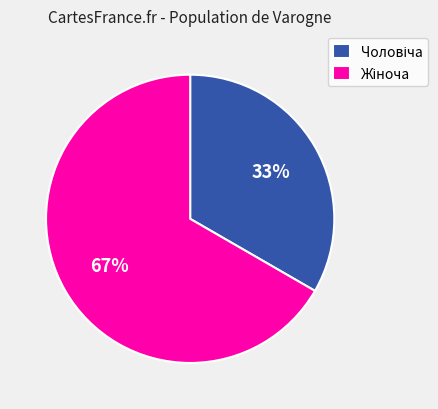

Does any single category account for the majority?

Yes